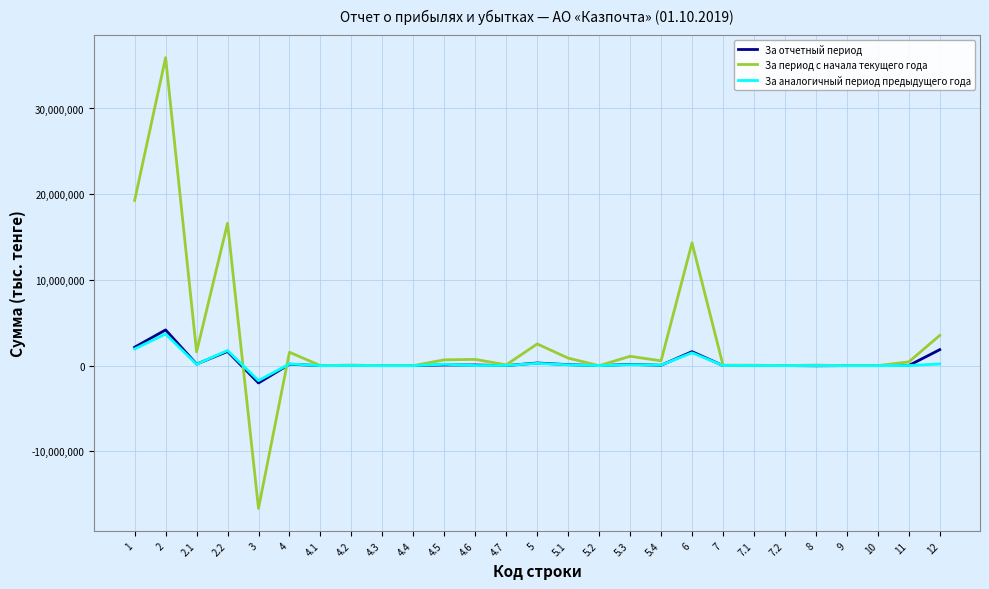

How many distinct data groups are displayed?

3